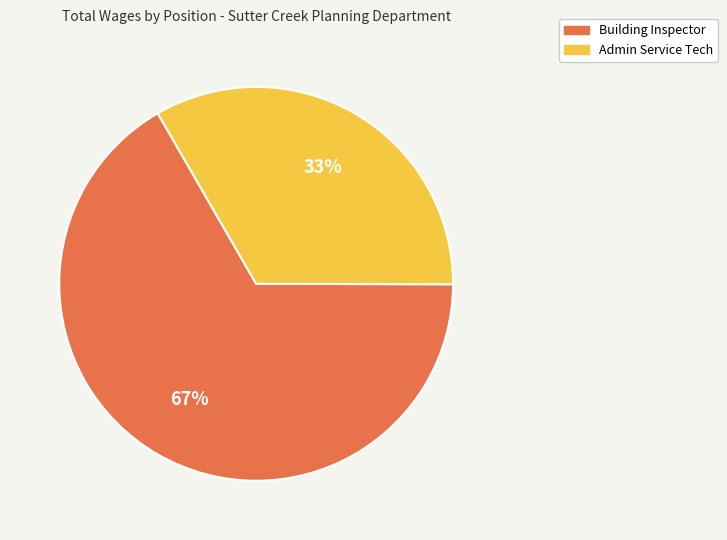

Does Admin Service Tech represent more than half of the total?

No